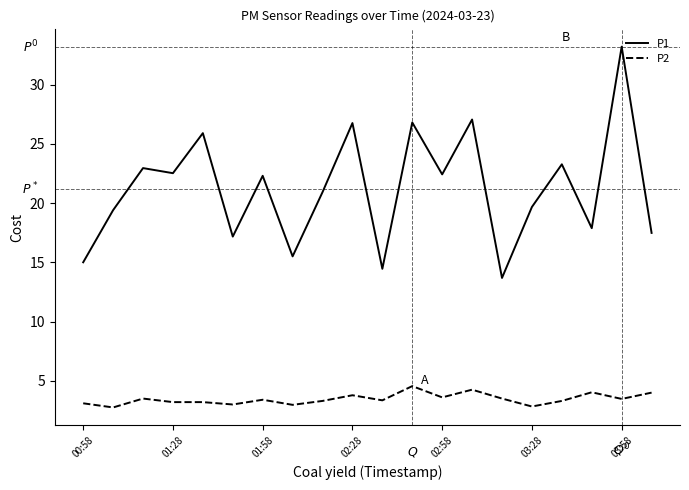

Which series has the largest range (max minus min)?

P1